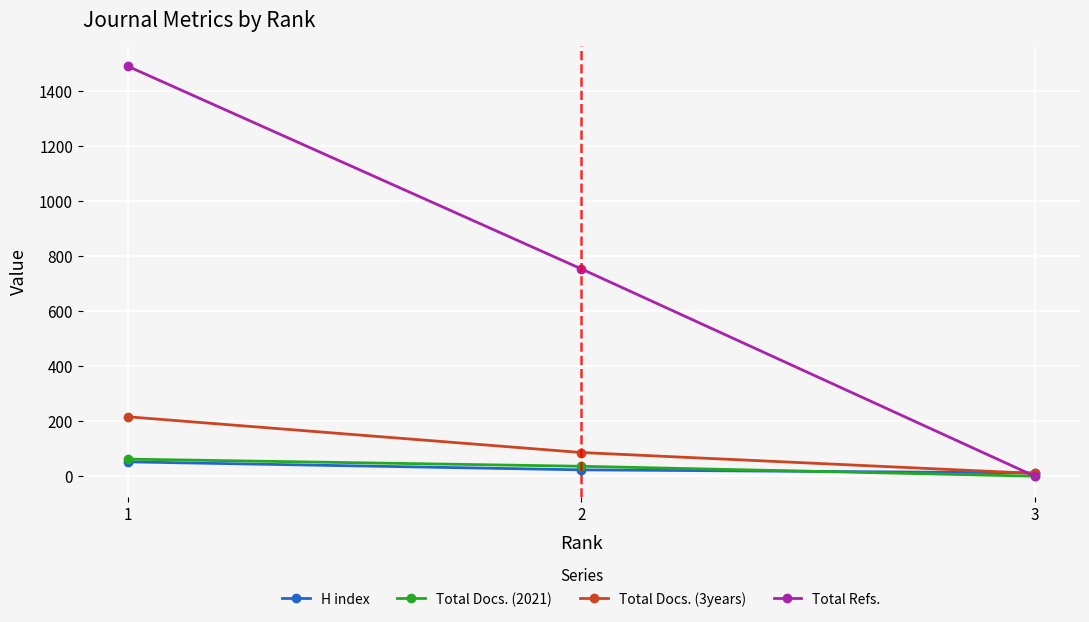

Which series has the largest total across all categories?

Total Refs.